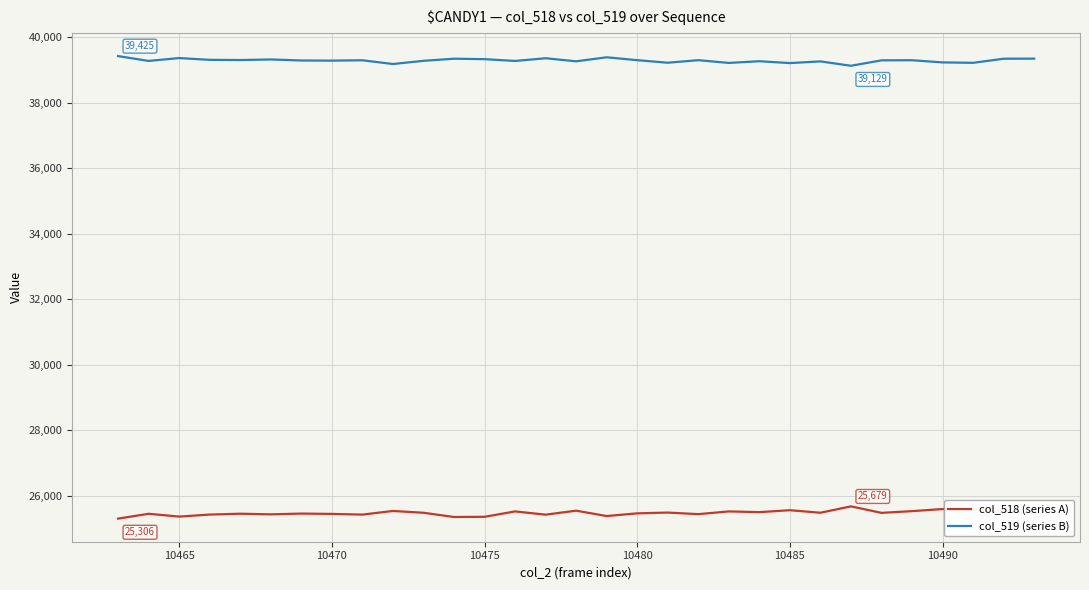

Which series has the largest total across all categories?

col_519 (series B)